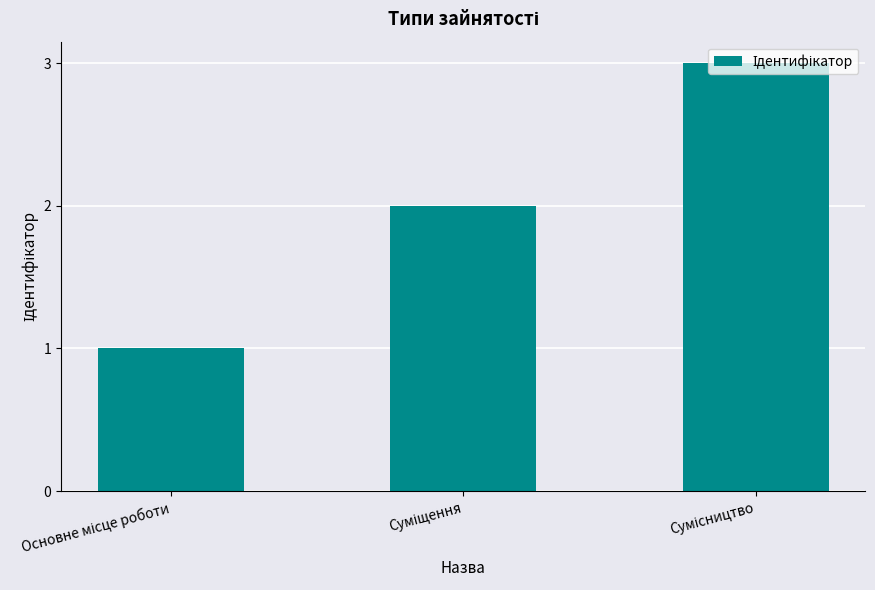

What is the maximum value shown in the chart?

3